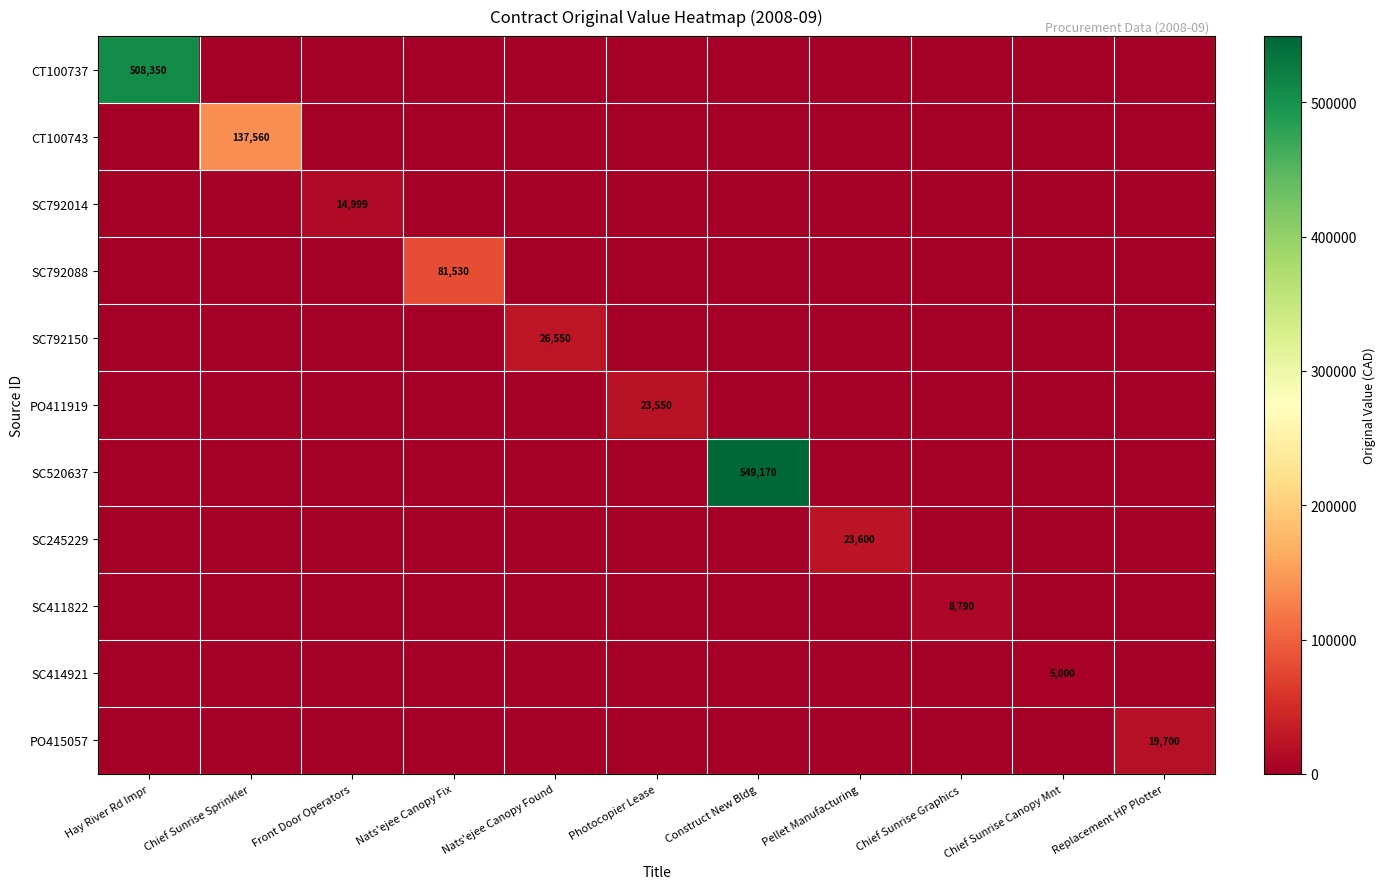

How many data points in SC245229 are above 0?

1